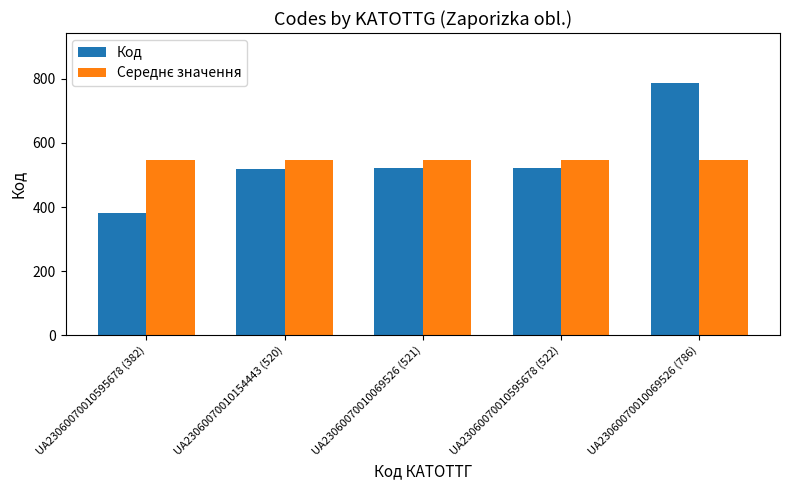

What is the maximum value for Код?

786.0